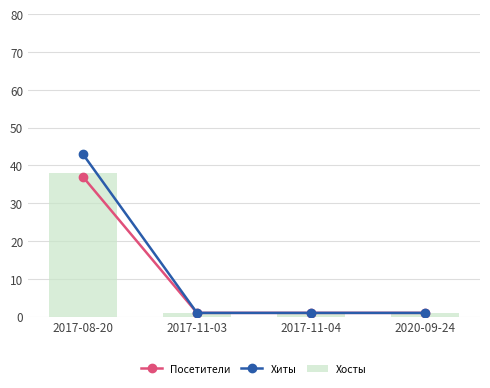

How many Хосты values are between 1 and 38?

4